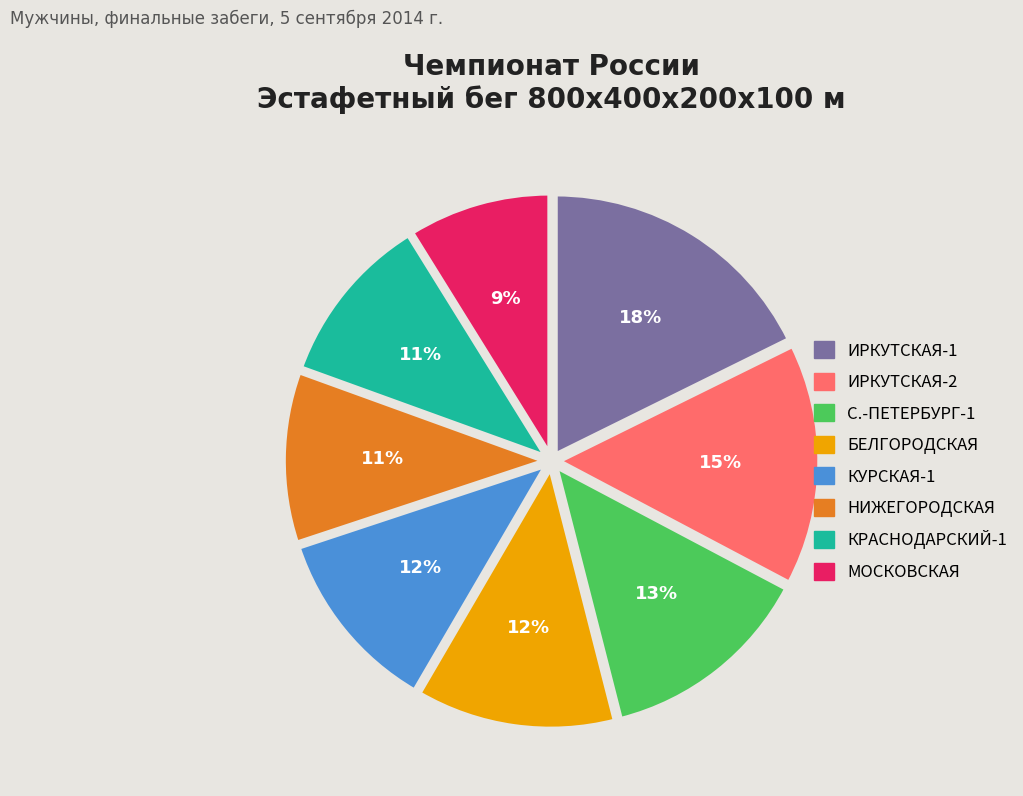

Is the sum of С.-ПЕТЕРБУРГ-1 and КРАСНОДАРСКИЙ-1 greater than half?

No